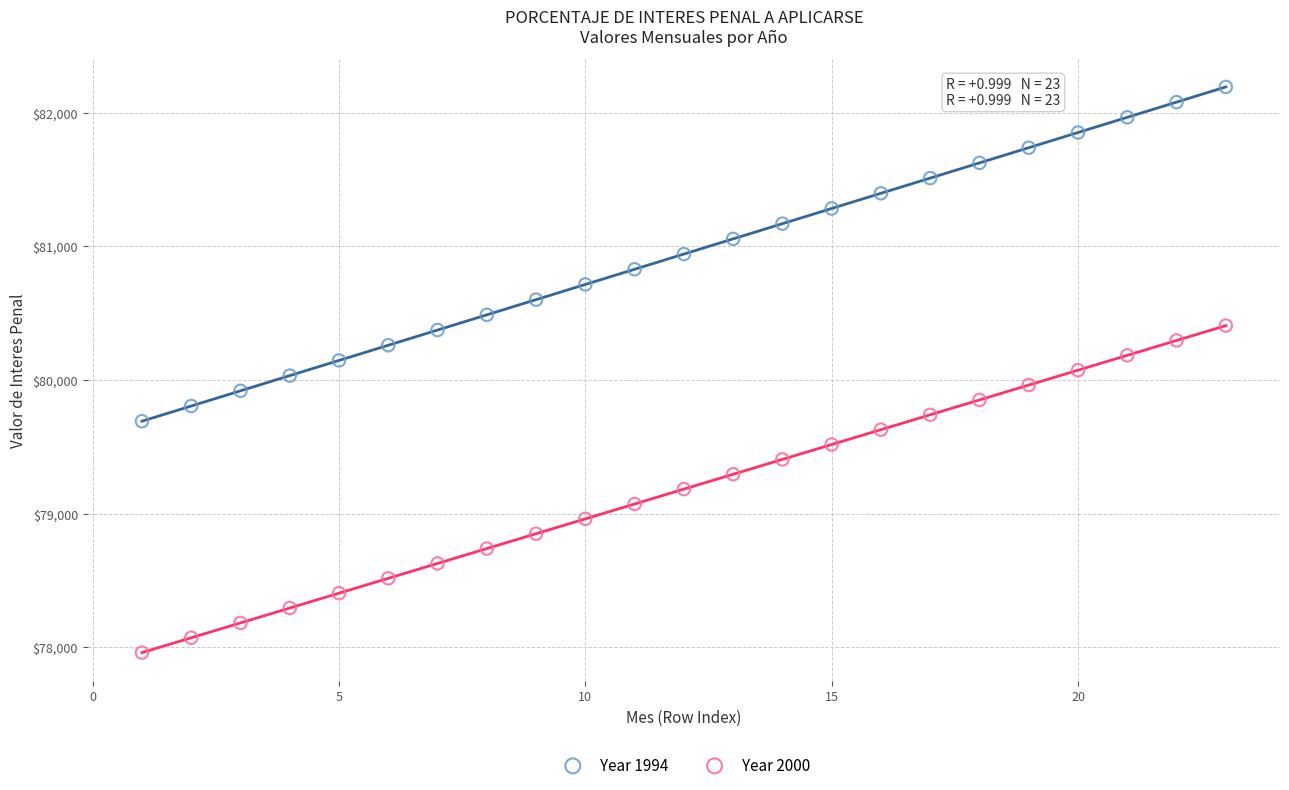

Which series has the largest Y range (max minus min)?

Year 1994